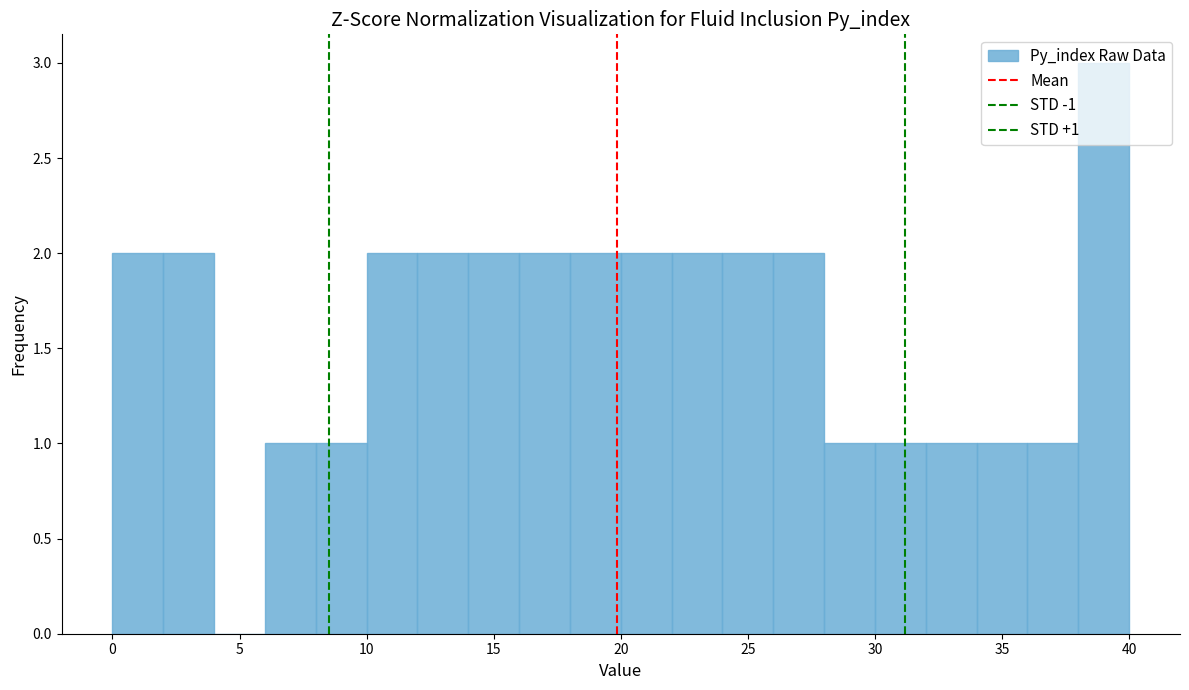

Which range on the x-axis has the tallest bar?

38 to 40